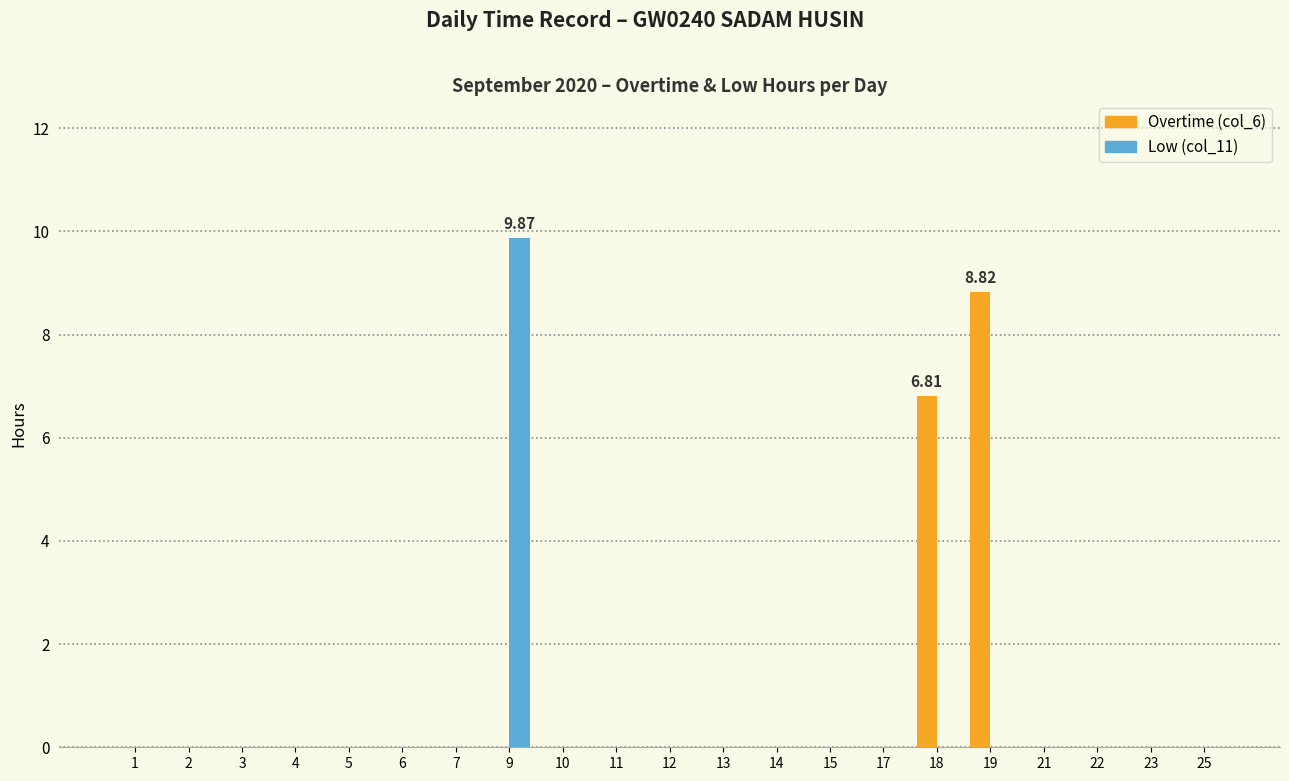

At which category is the sum across all series the highest?

9